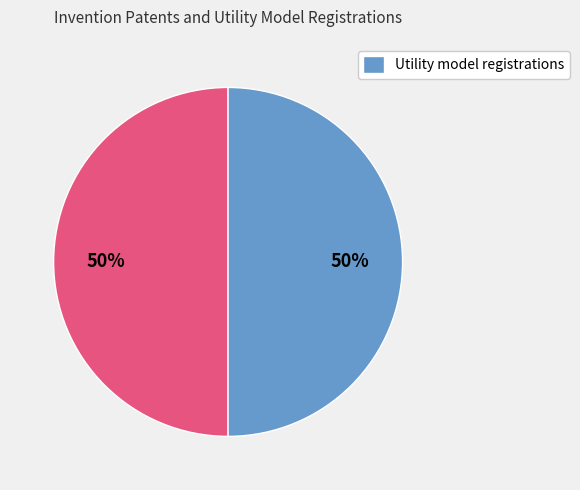

To the nearest percent, what is the average slice percentage?

50%